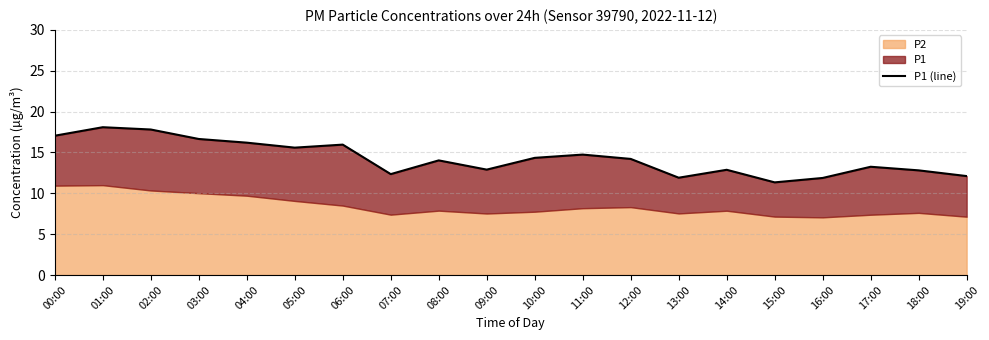

Does the chart have visible grid lines?

Yes